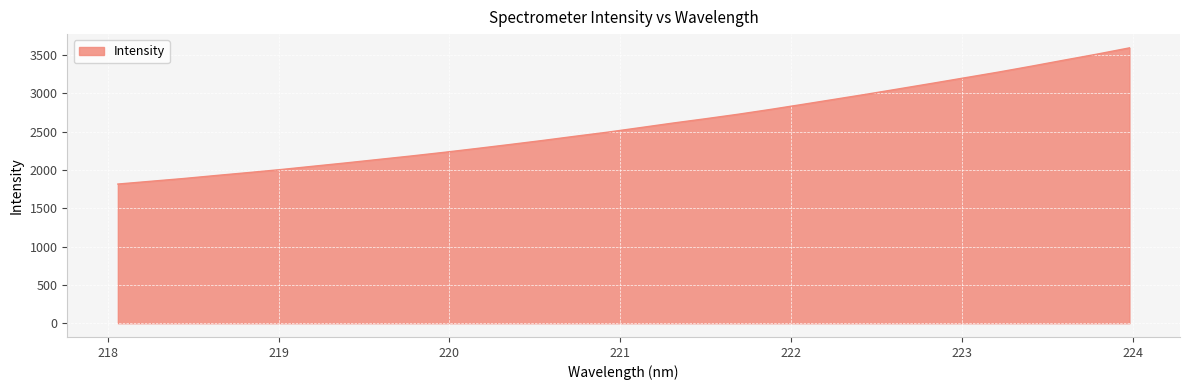

What is the difference between the maximum and minimum values?

1776.7